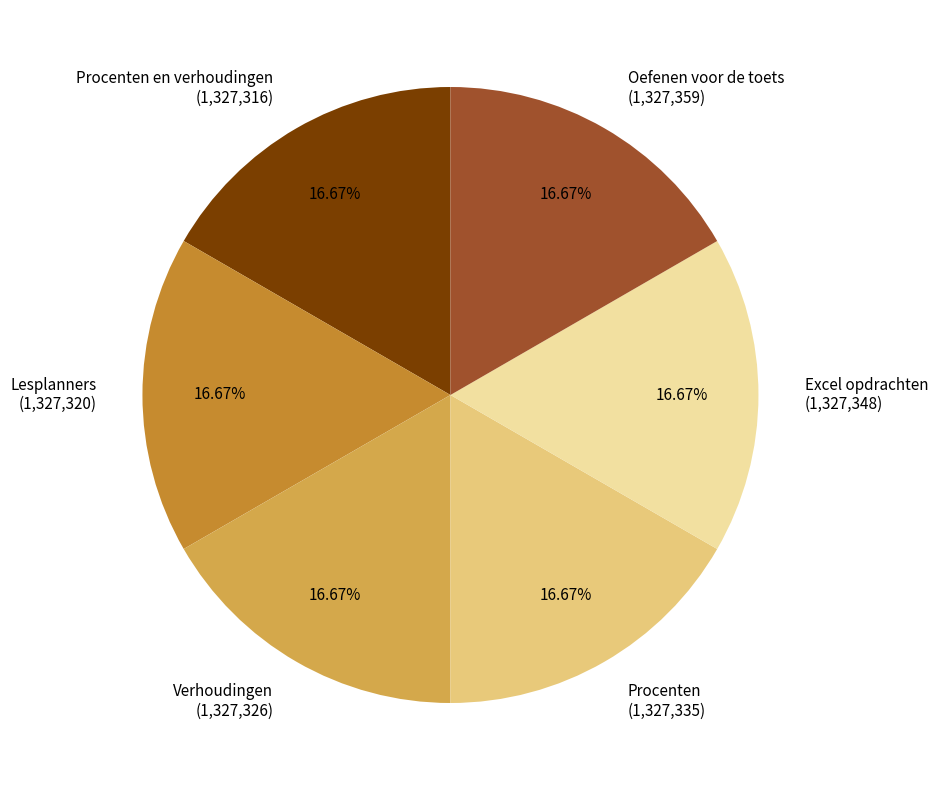

How many slices are in this pie chart?

6